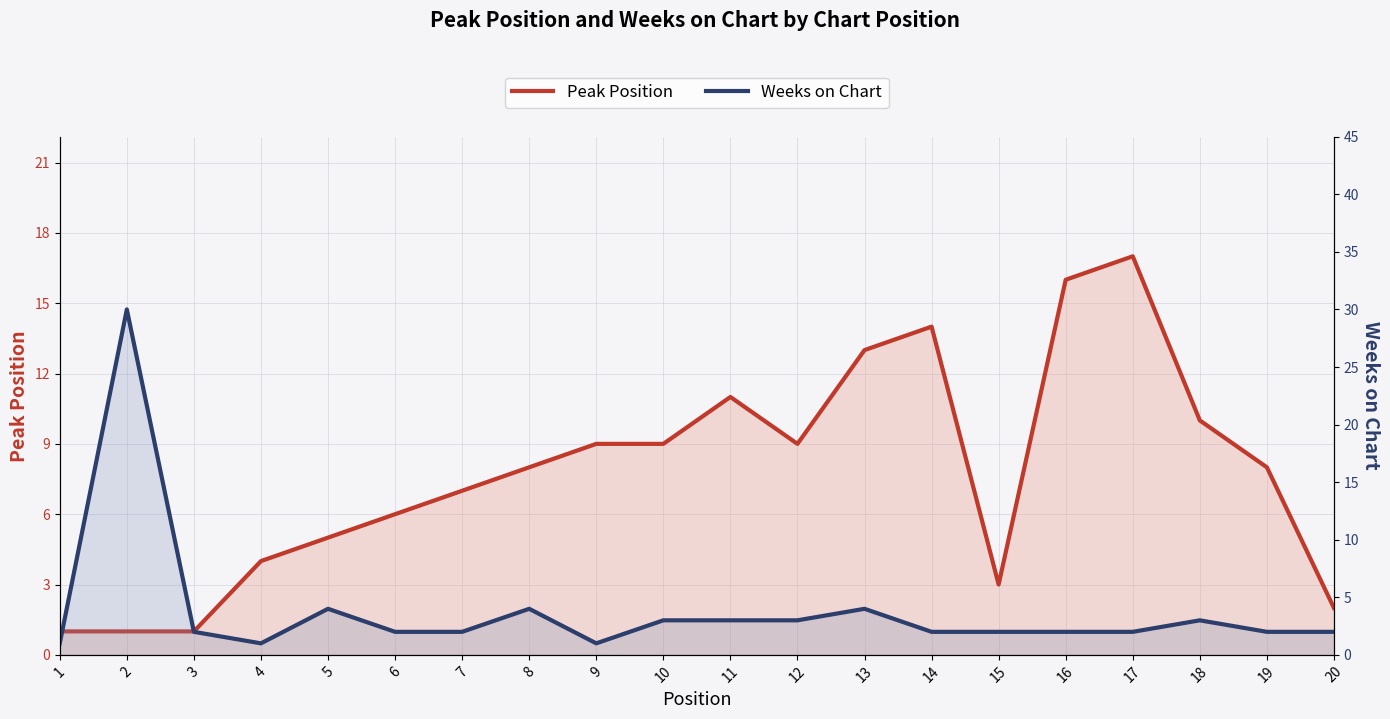

What is the value of the Peak Position point at the 13th from the left?

13